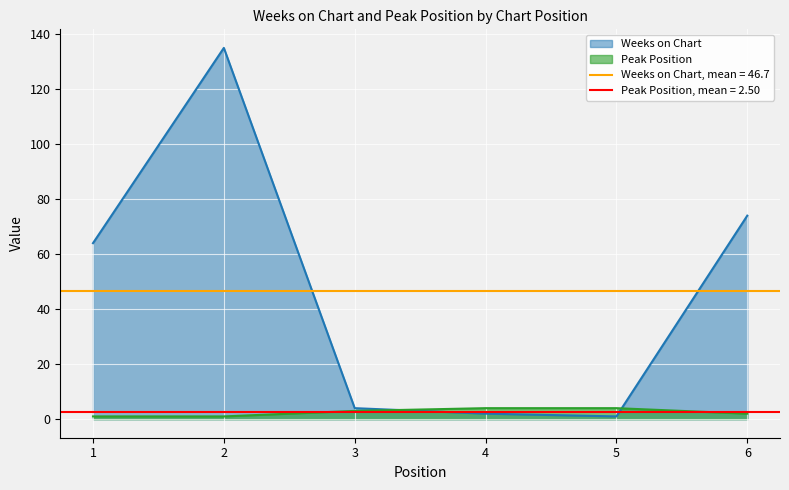

The value of Weeks on Chart at 6 is 116. True or false?

False